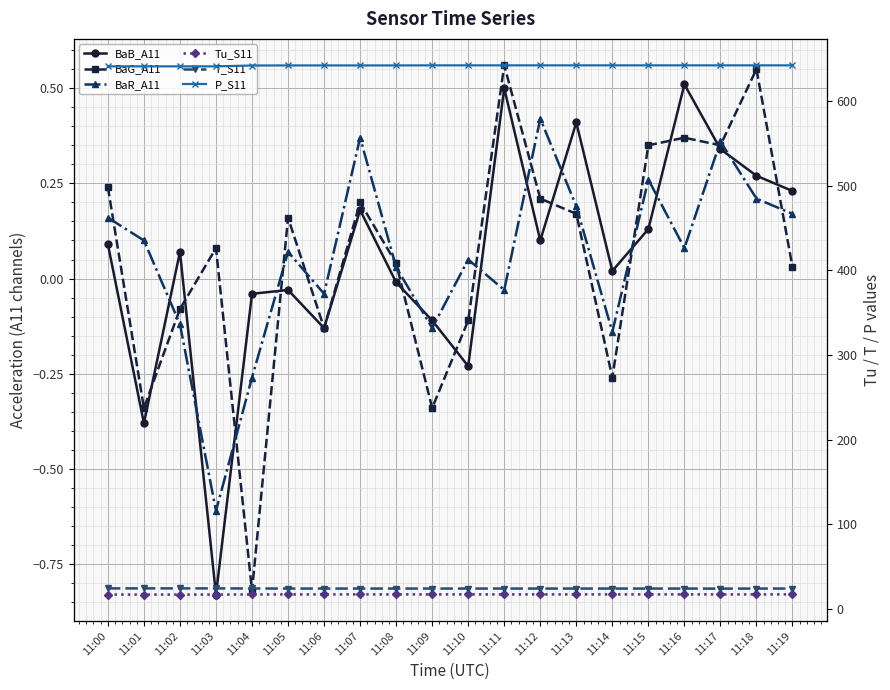

What is the sum of all BaB_A11 values?

1.1